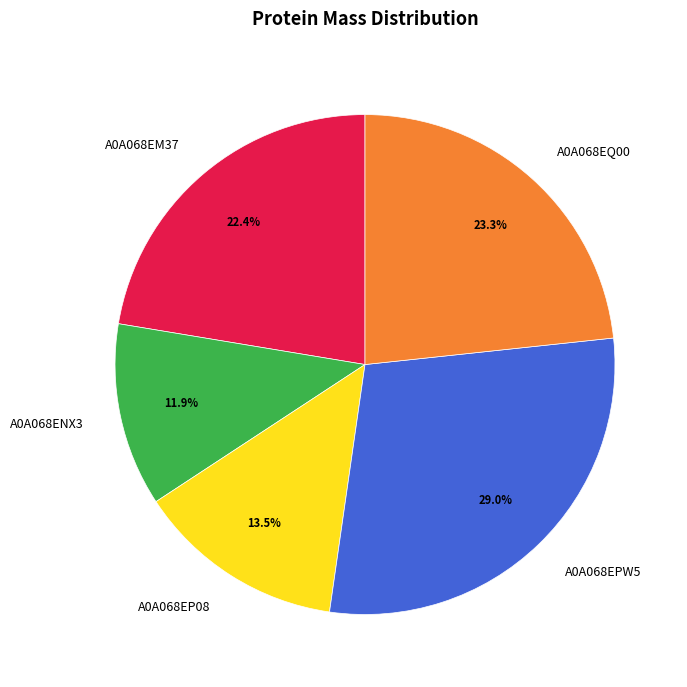

Rank the categories by value from lowest to highest.

A0A068ENX3, A0A068EP08, A0A068EM37, A0A068EQ00, A0A068EPW5